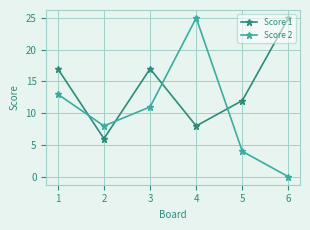

What is the total value across all series at 2?

14